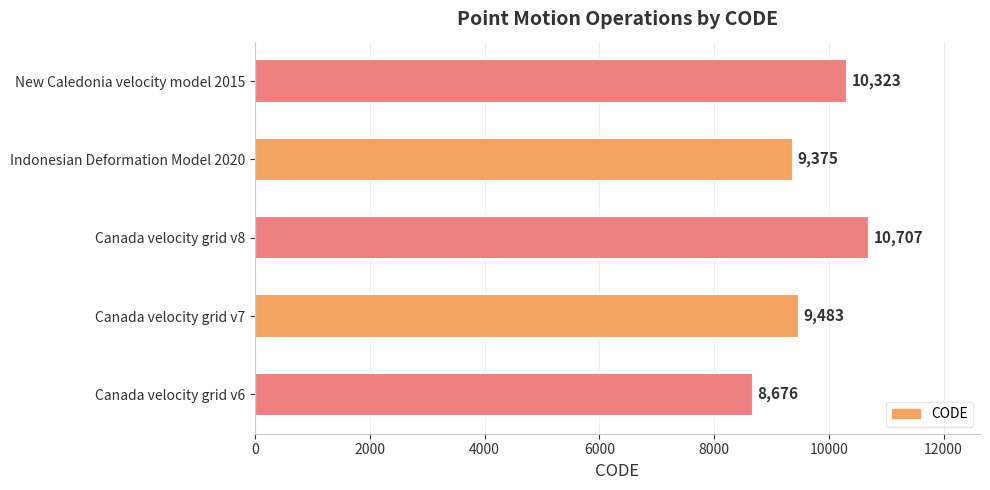

What is the sum of all values?

48564